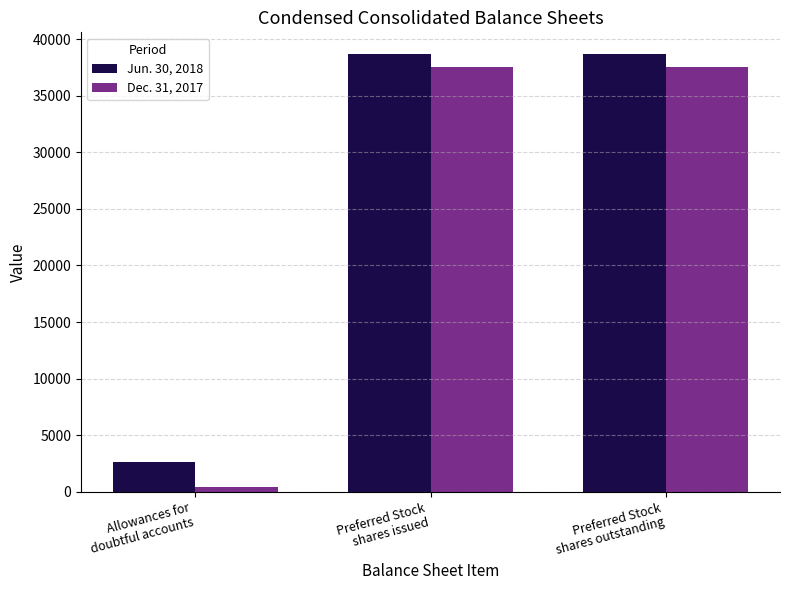

What is the total value across all series at Preferred Stock
shares issued?

76216